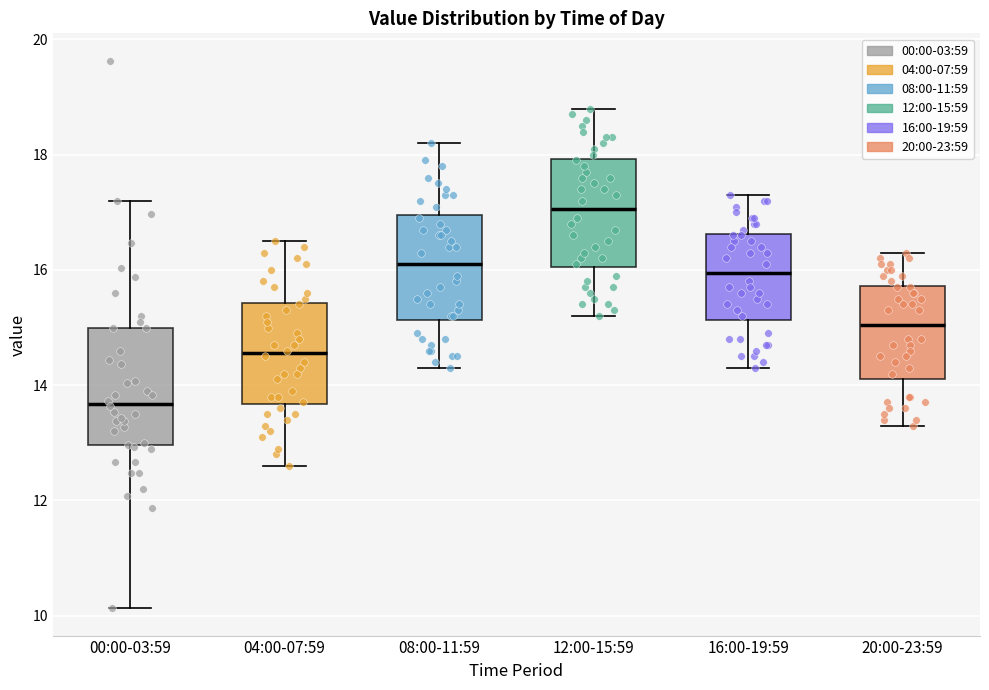

Reading left to right, read every box against the y-axis: the position of its median line, the range the box covers, and the ends of its whiskers. The values are not printed on the chart, so give them approximately, as read against the axis.

00:00-03:59: median 13.6, box 13.0 to 15.0, whiskers 10.2 to 17.2
04:00-07:59: median 14.6, box 13.6 to 15.4, whiskers 12.6 to 16.6
08:00-11:59: median 16.2, box 15.2 to 17.0, whiskers 14.4 to 18.2
12:00-15:59: median 17.0, box 16.0 to 18.0, whiskers 15.2 to 18.8
16:00-19:59: median 16.0, box 15.2 to 16.6, whiskers 14.4 to 17.4
20:00-23:59: median 15.0, box 14.2 to 15.8, whiskers 13.4 to 16.4